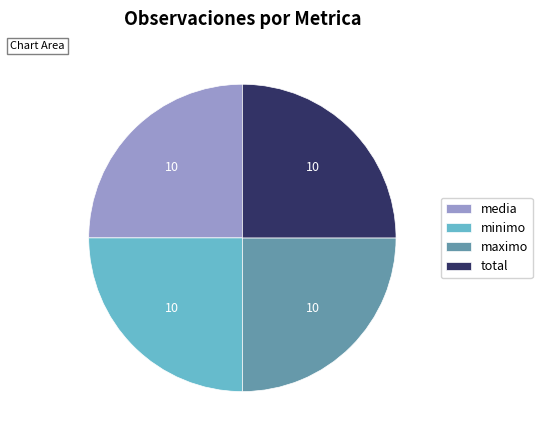

The total slice represents 25% of the pie. True or false?

True